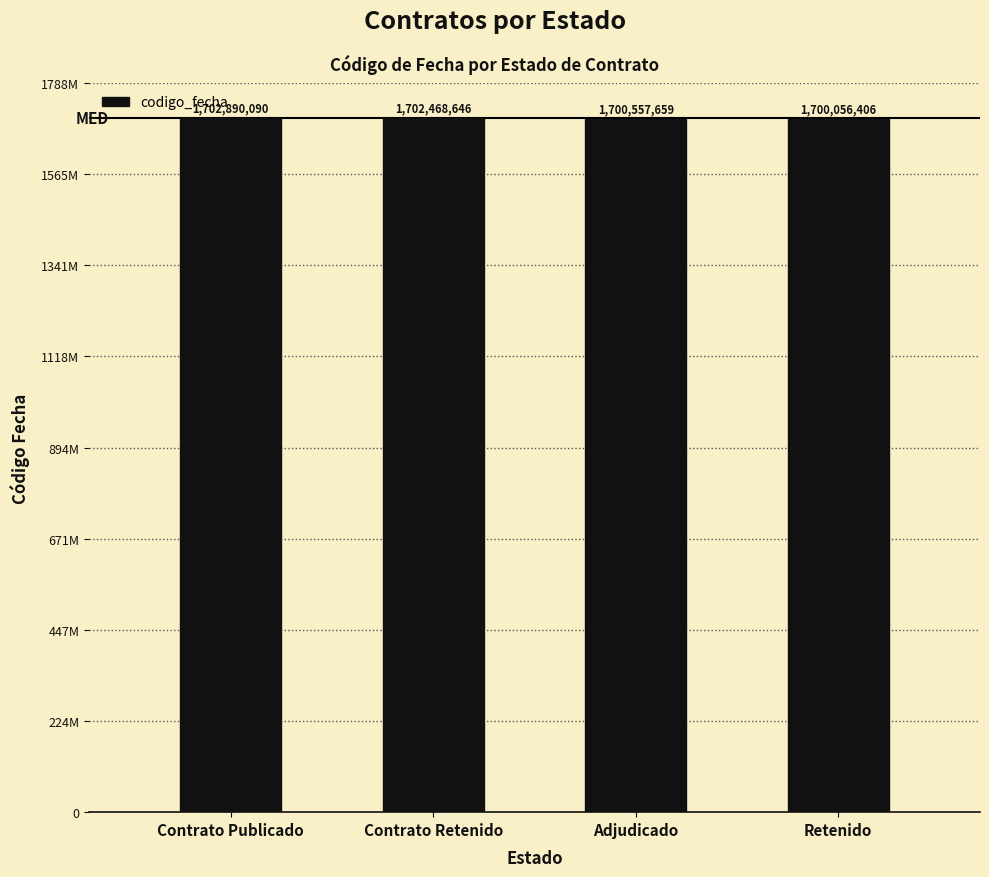

Which label corresponds to the smallest value in the chart?

Retenido